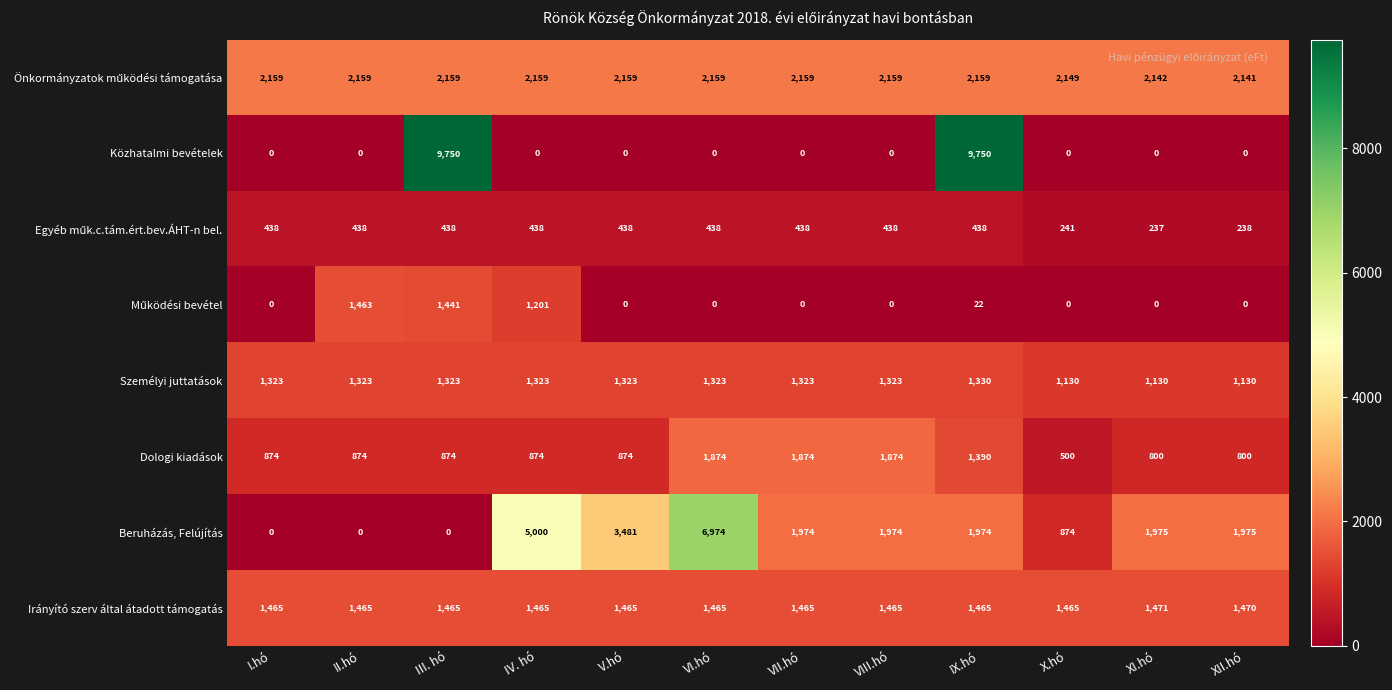

How many distinct data groups are displayed?

8